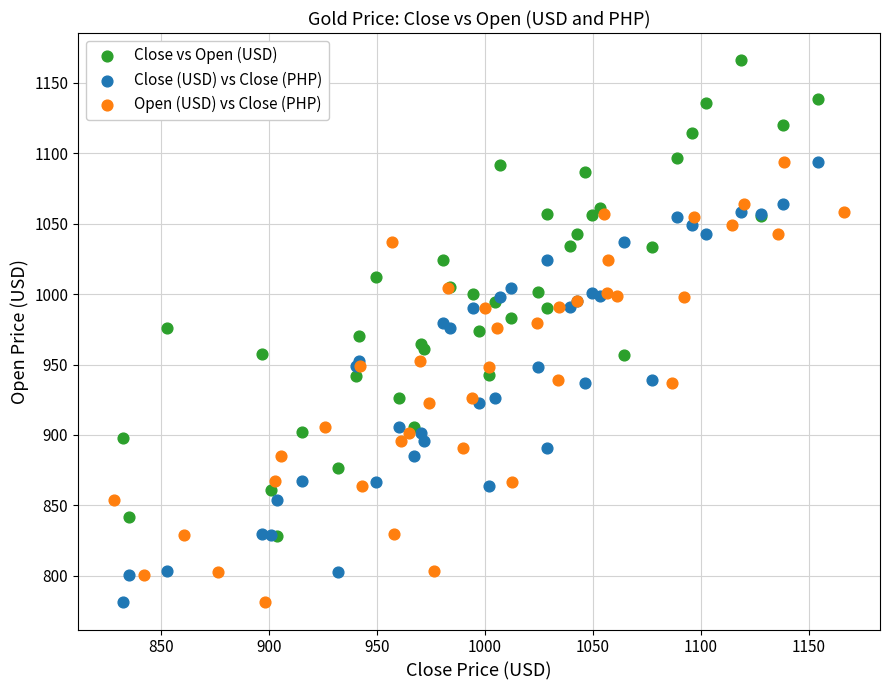

Which series contains the highest Y value?

Close vs Open (USD)